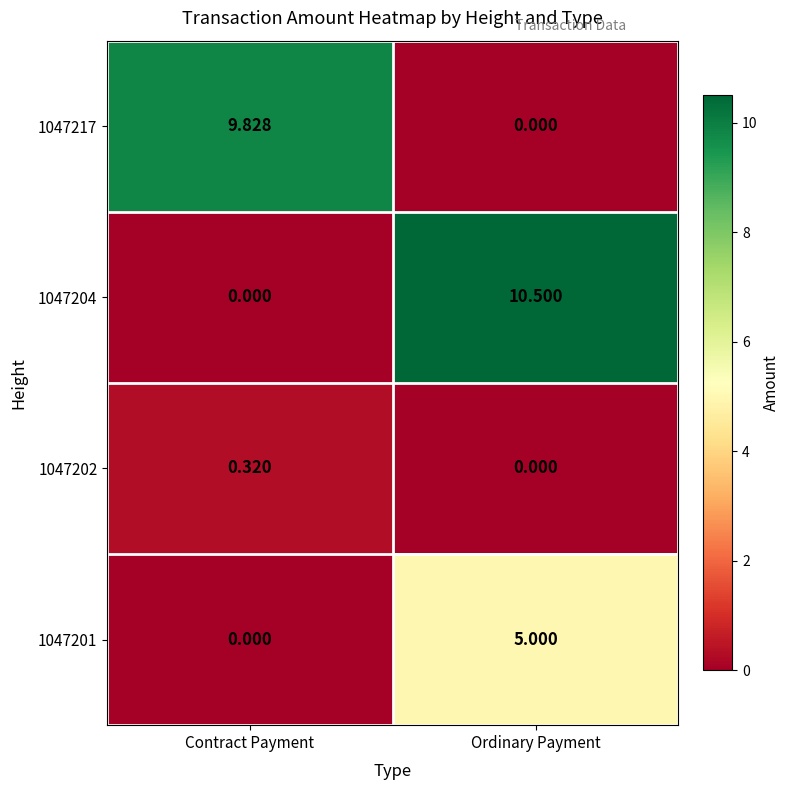

At which label does 1047204 first exceed 10?

Ordinary Payment